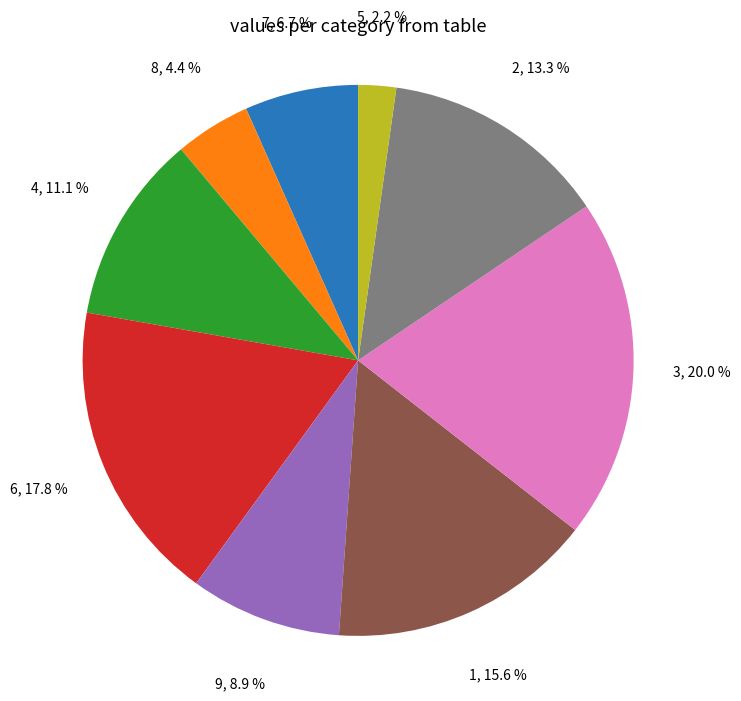

Does 5 account for over 50% of the chart?

No